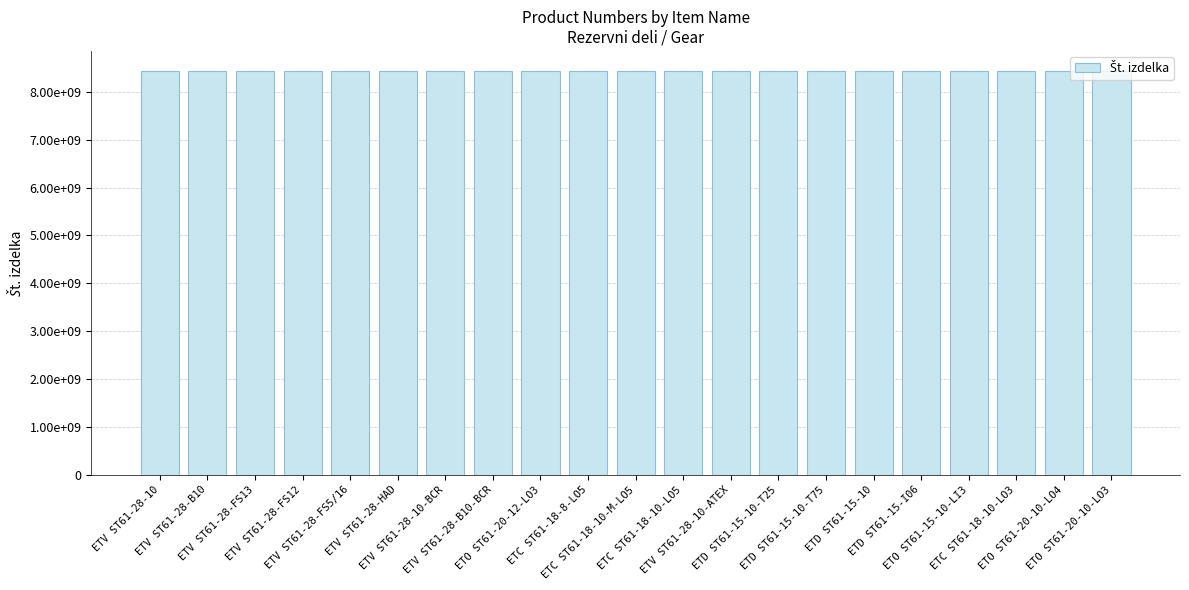

The value at ETD ST61-15-10-T25 is 2135265206. True or false?

False